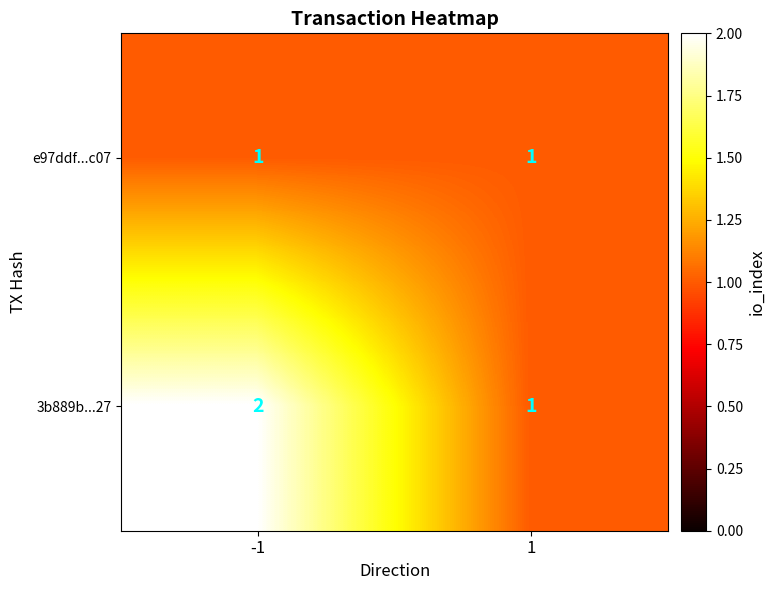

List the labels in order of e97ddf...c07 value, largest first.

-1, 1